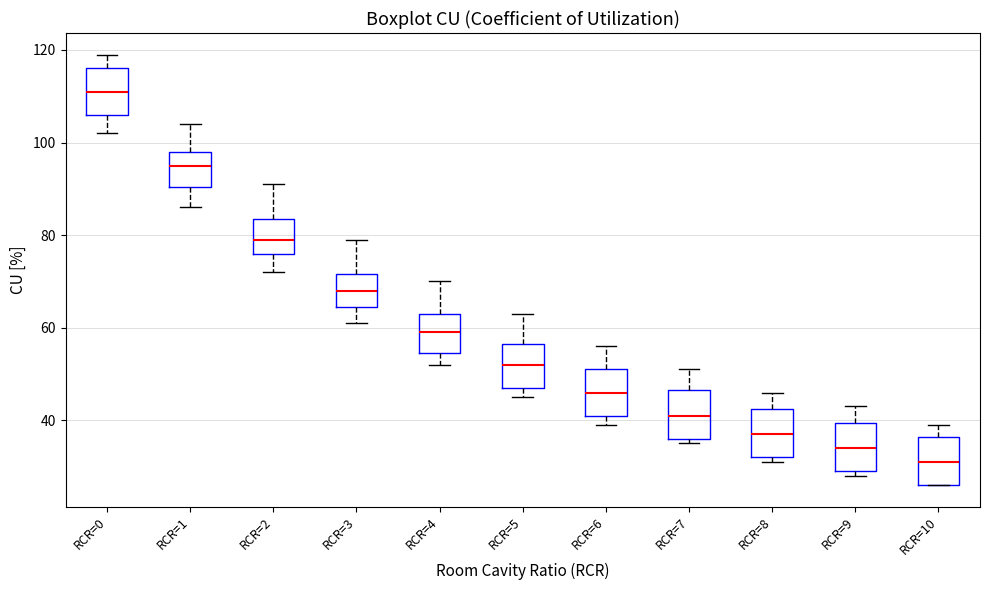

Reading left to right, transcribe this box plot: for each box, give where its median line is, the range the box spans, and where its two whiskers end, as read against the y-axis. The values are not printed on the chart, so give them approximately, as read against the axis.

RCR=0: median 112, box 106 to 116, whiskers 102 to 120
RCR=1: median 96, box 90 to 98, whiskers 86 to 104
RCR=2: median 80, box 76 to 84, whiskers 72 to 92
RCR=3: median 68, box 64 to 72, whiskers 62 to 80
RCR=4: median 60, box 54 to 64, whiskers 52 to 70
RCR=5: median 52, box 48 to 56, whiskers 46 to 64
RCR=6: median 46, box 42 to 52, whiskers 40 to 56
RCR=7: median 42, box 36 to 46, whiskers 36 (just below the box's lower edge) to 52
RCR=8: median 38, box 32 to 42, whiskers 32 (just below the box's lower edge) to 46
RCR=9: median 34, box 30 to 40, whiskers 28 to 44
RCR=10: median 32, box 26 to 36, whiskers 26 to 40